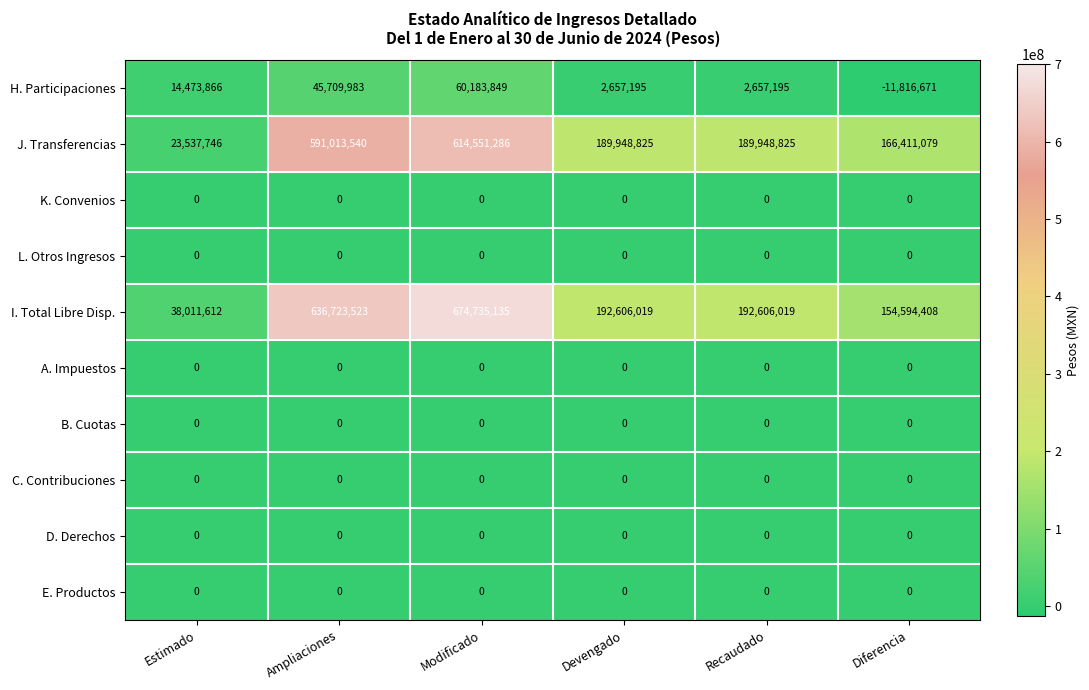

What is the total value across all series at Recaudado?

385212039